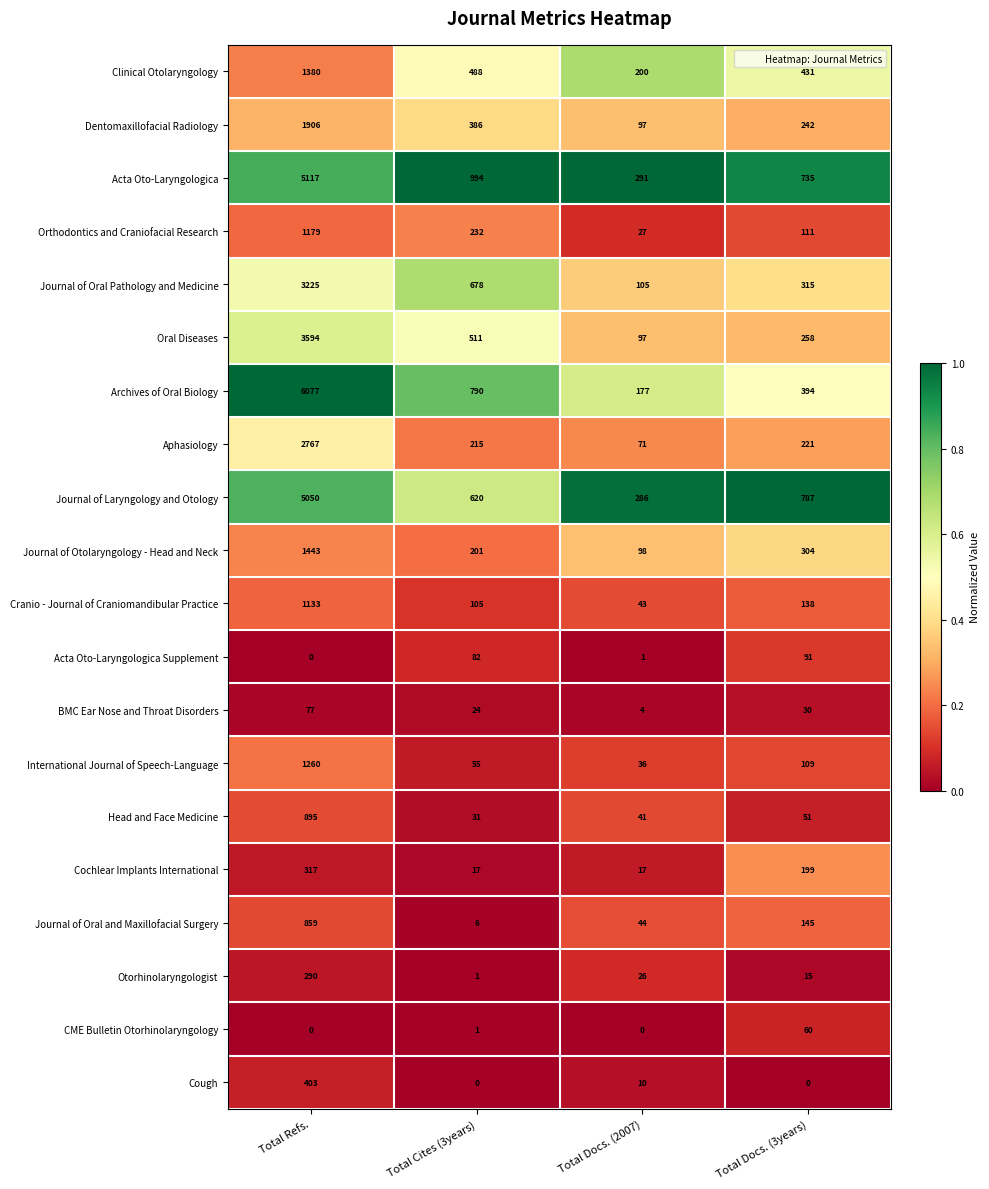

List the series in order of their peak value, highest first.

Archives of Oral Biology, Acta Oto-Laryngologica, Journal of Laryngology and Otology, Oral Diseases, Journal of Oral Pathology and Medicine, Aphasiology, Dentomaxillofacial Radiology, Journal of Otolaryngology - Head and Neck, Clinical Otolaryngology, International Journal of Speech-Language, Orthodontics and Craniofacial Research, Cranio - Journal of Craniomandibular Practice, Head and Face Medicine, Journal of Oral and Maxillofacial Surgery, Cough, Cochlear Implants International, Otorhinolaryngologist, Acta Oto-Laryngologica Supplement, BMC Ear Nose and Throat Disorders, CME Bulletin Otorhinolaryngology